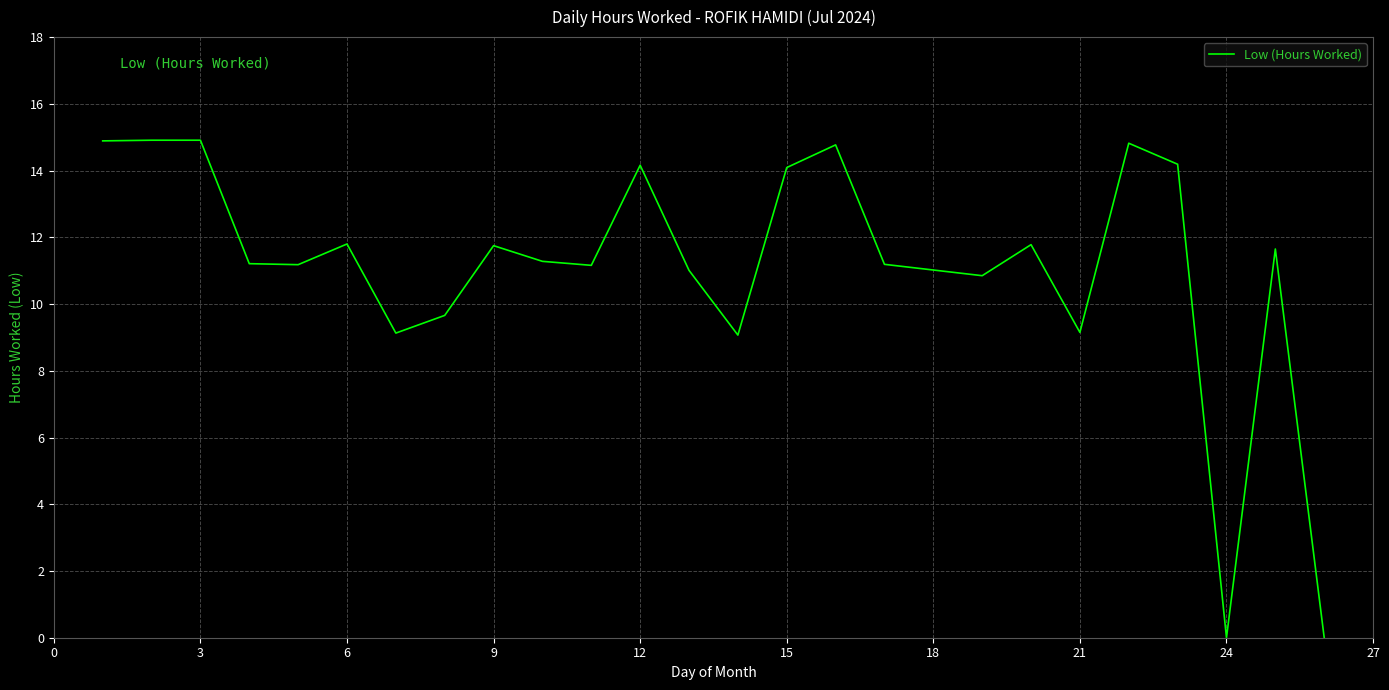

What is the maximum value shown in the chart?

14.9